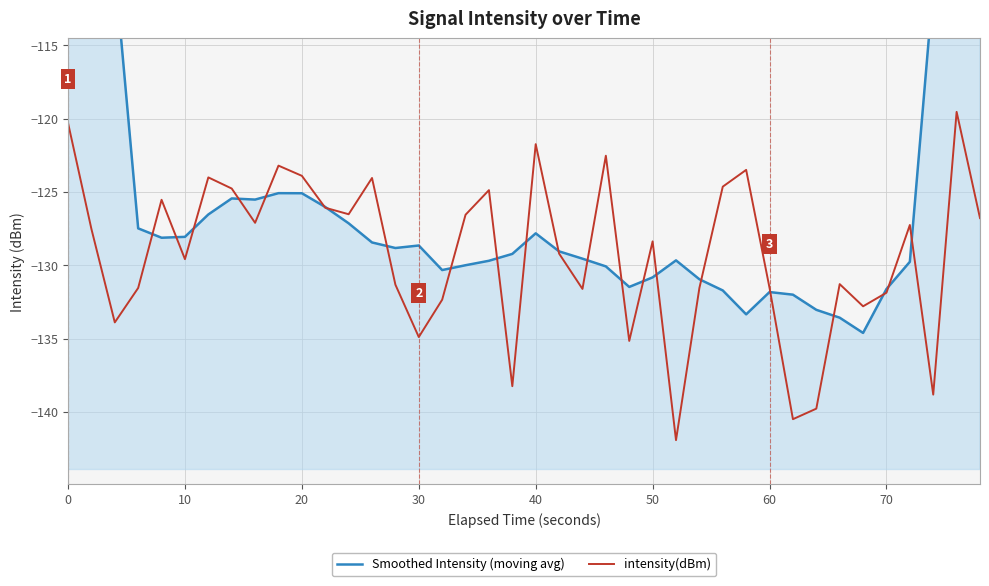

What is the difference between the second highest and second lowest values in the intensity(dBm) series?

20.2